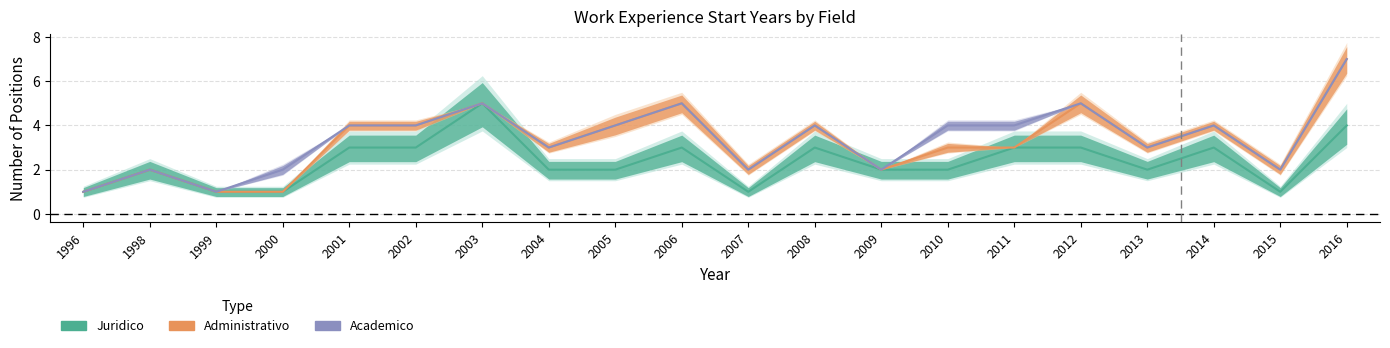

Where is the first local maximum for Juridico?

1998